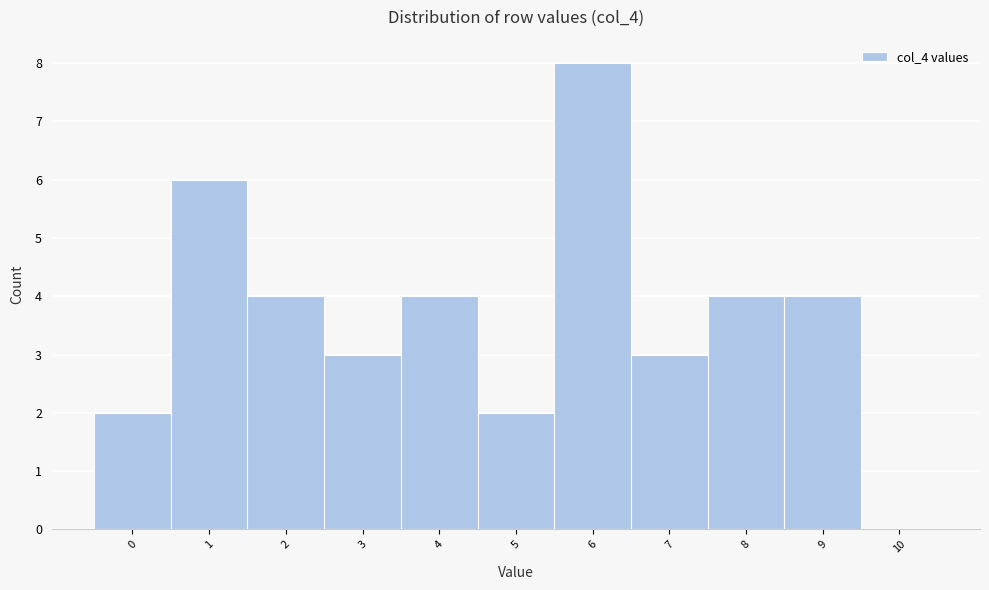

Reading left to right, what are all the values shown in this chart?

0=2	1=6	2=4	3=3	4=4	5=2	6=8	7=3	8=4	9=4	10=0